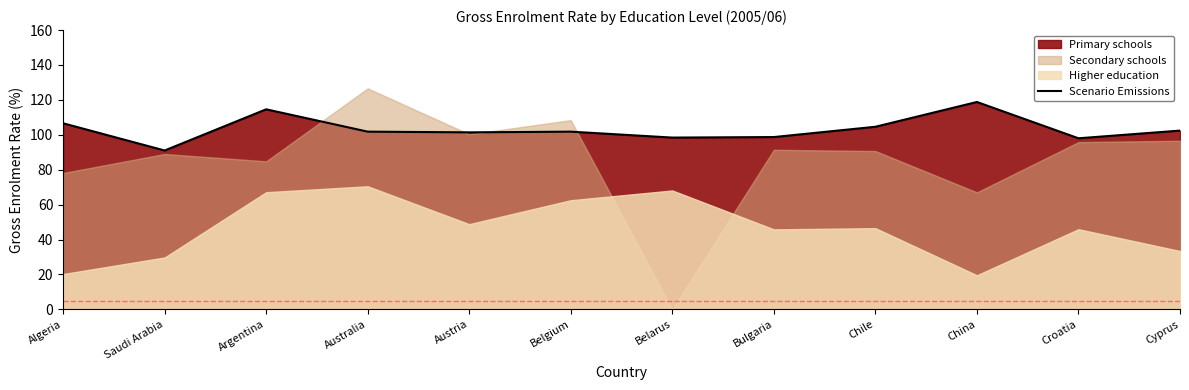

Is it true that the value at Austria is 101.4?

True